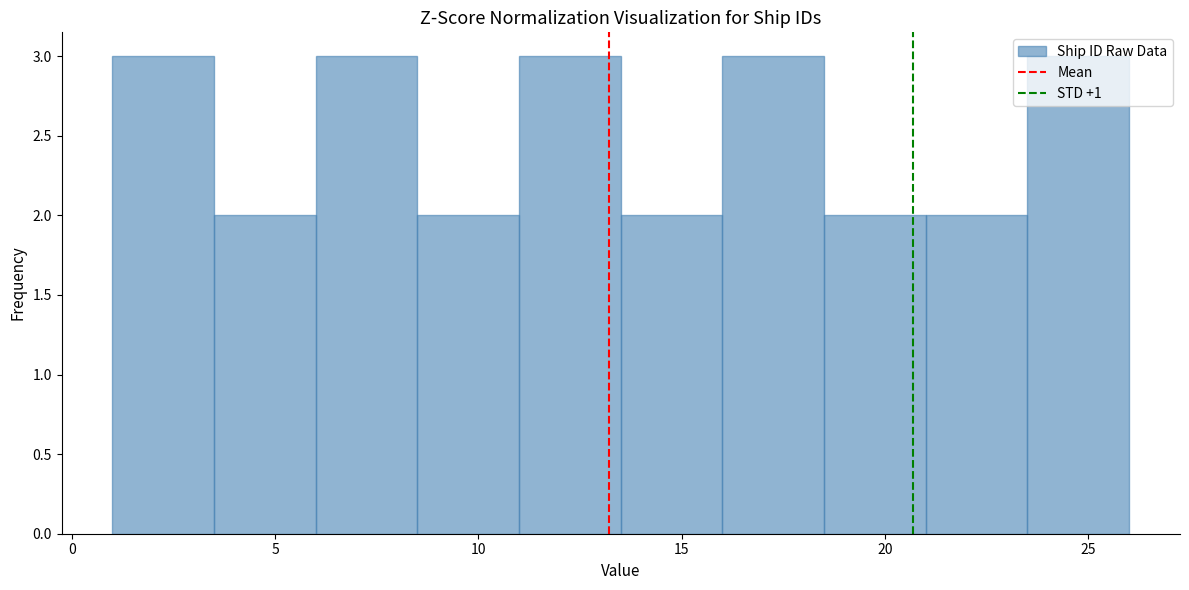

Reading left to right, list every bar in this chart as the range it spans on the x-axis followed by its height. The values are not printed on the chart, so give them approximately, as read against the axis.

1.0 to 3.5: 3
3.5 to 6.0: 2
6.0 to 8.5: 3
8.5 to 11.0: 2
11.0 to 13.5: 3
13.5 to 16.0: 2
16.0 to 18.5: 3
18.5 to 21.0: 2
21.0 to 23.5: 2
23.5 to 26.0: 3